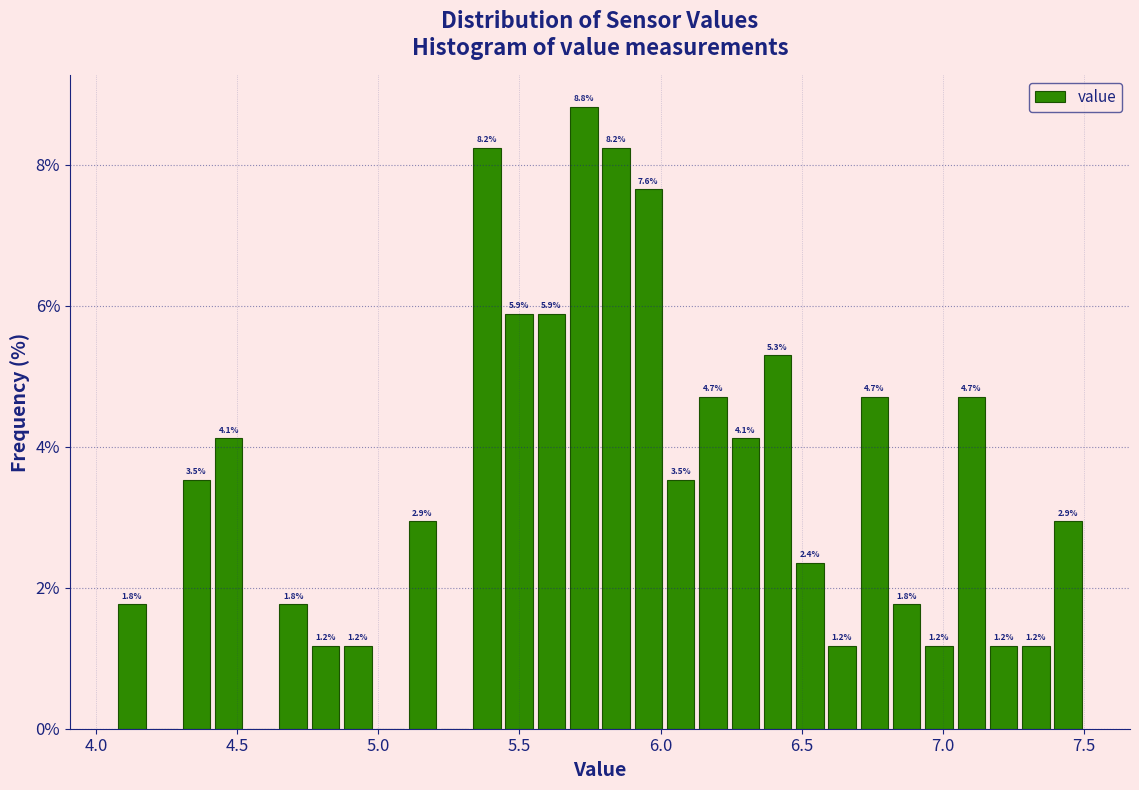

Around what value on the x-axis is the tallest bar? Give the approximate position of its centre, as read against the axis.

5.75